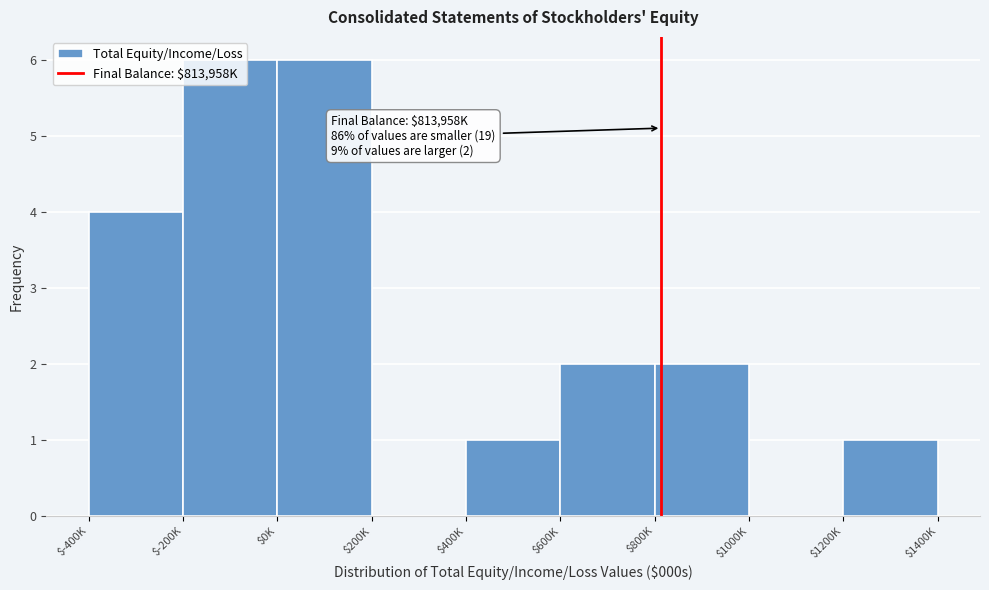

Is it true that the value at $-400K is 6?

False